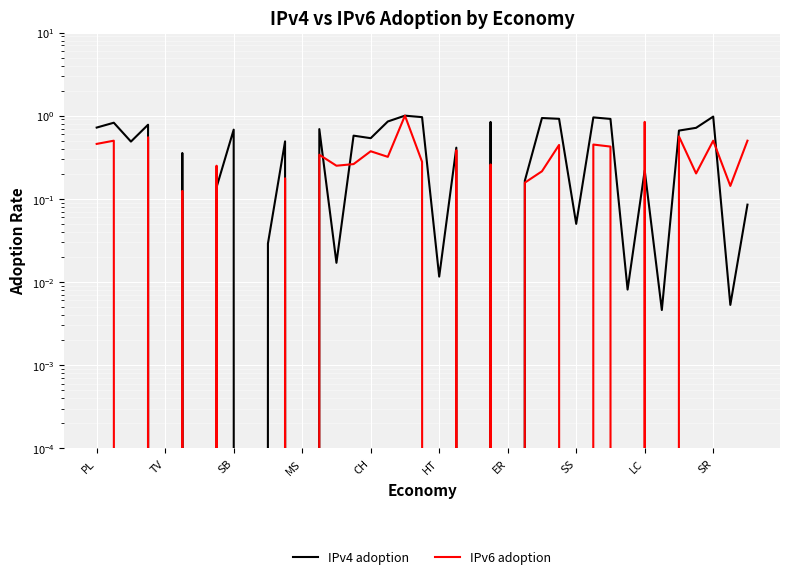

What is the highest value of the IPv4 adoption series?

1.0